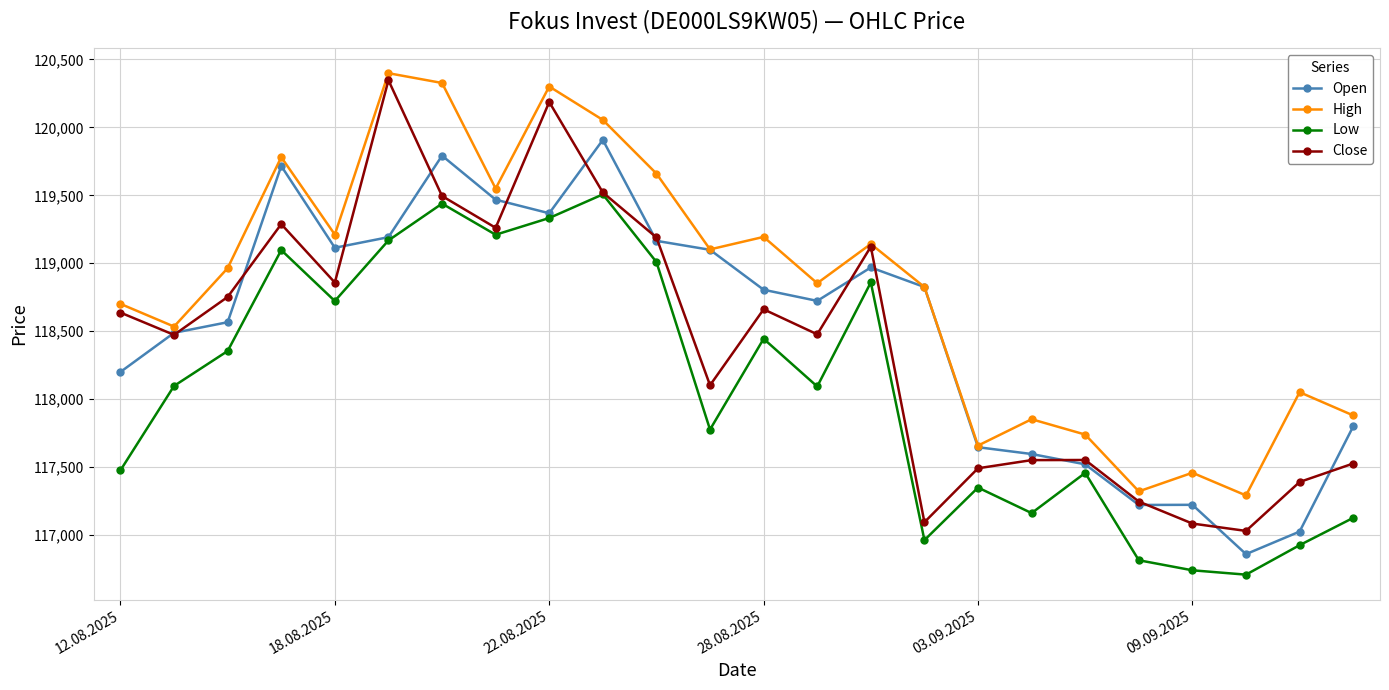

True or false: Low and High cross at least once.

False